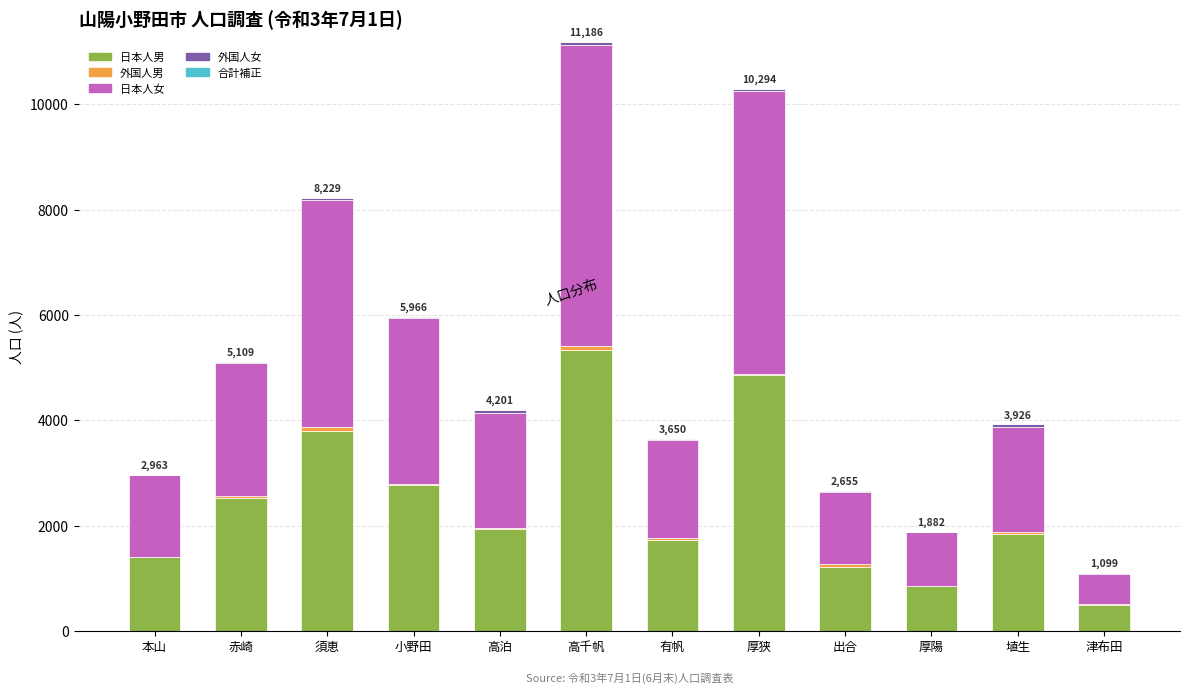

At which category is the sum across all series the highest?

高千帆